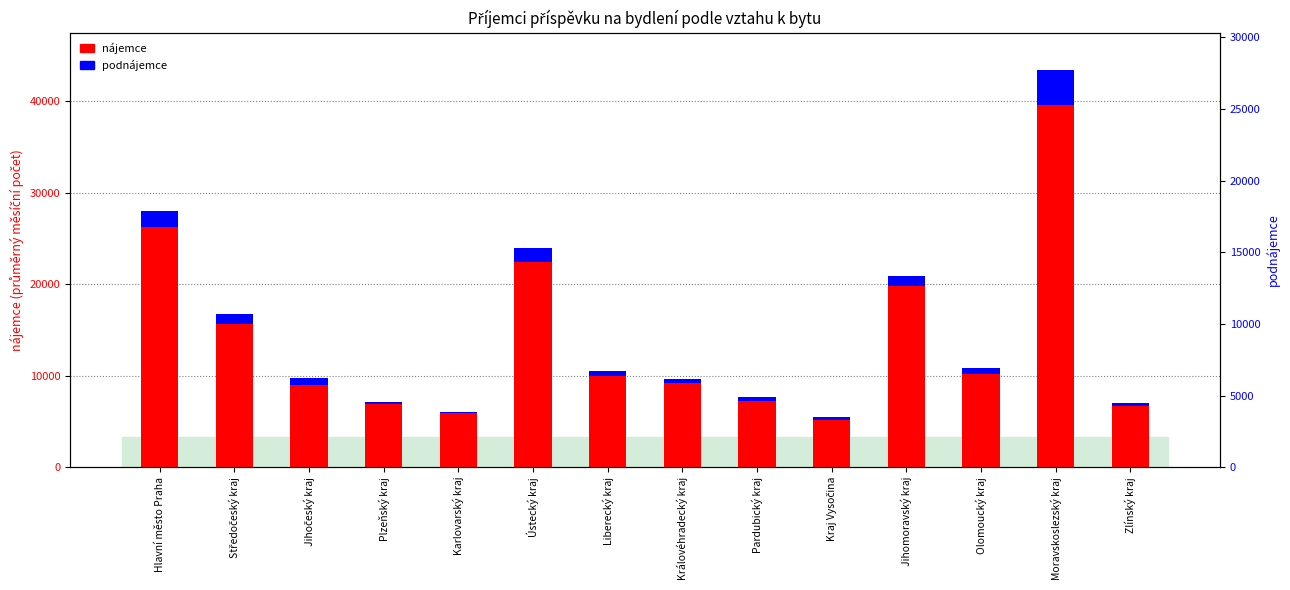

What is the difference between the maximum and second lowest values in the podnájemce series?

3574.5